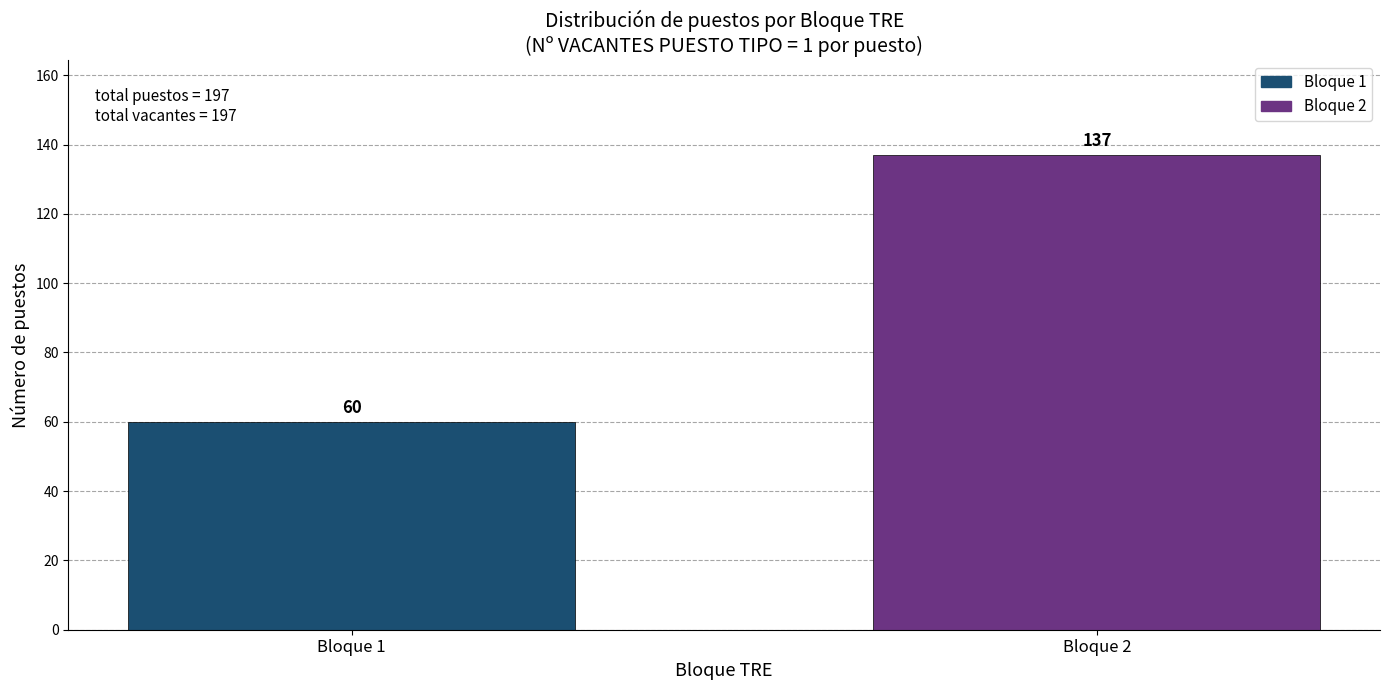

Reading left to right, transcribe all the data shown in this chart.

Bloque 1=60	Bloque 2=137